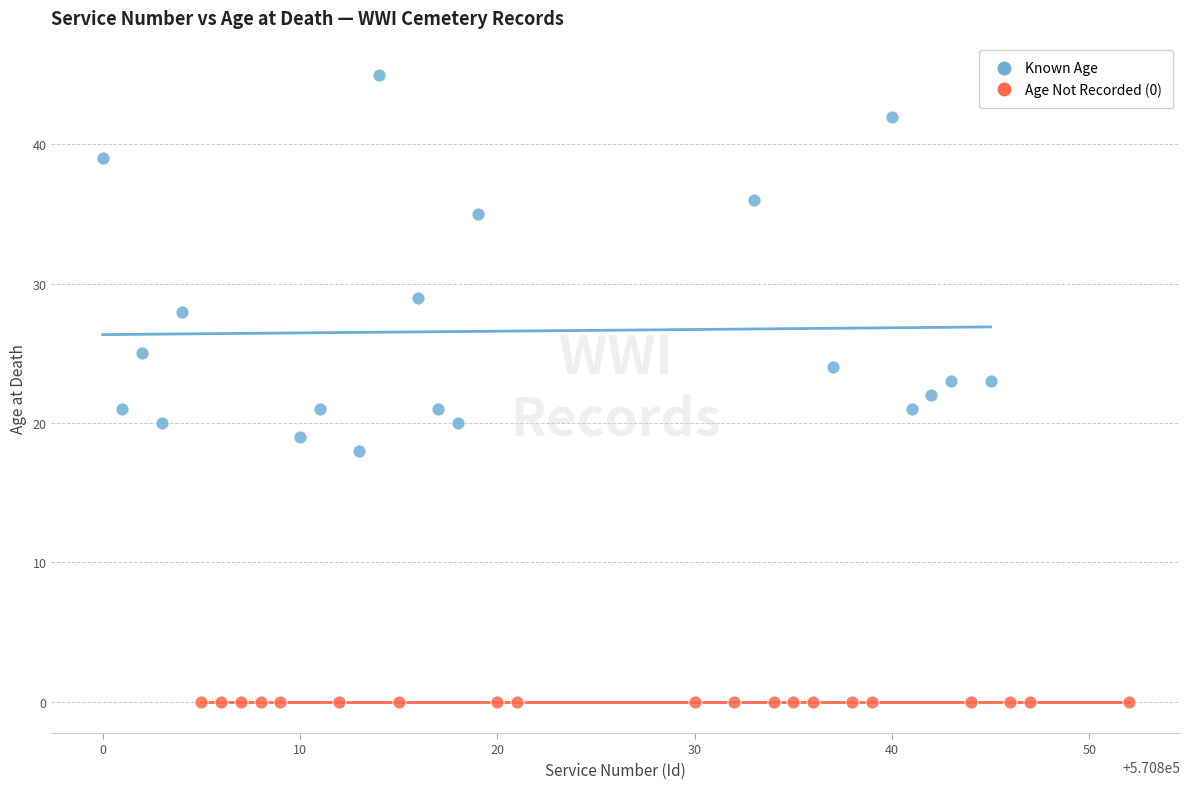

Which series reaches the minimum Y coordinate?

Age Not Recorded (0)